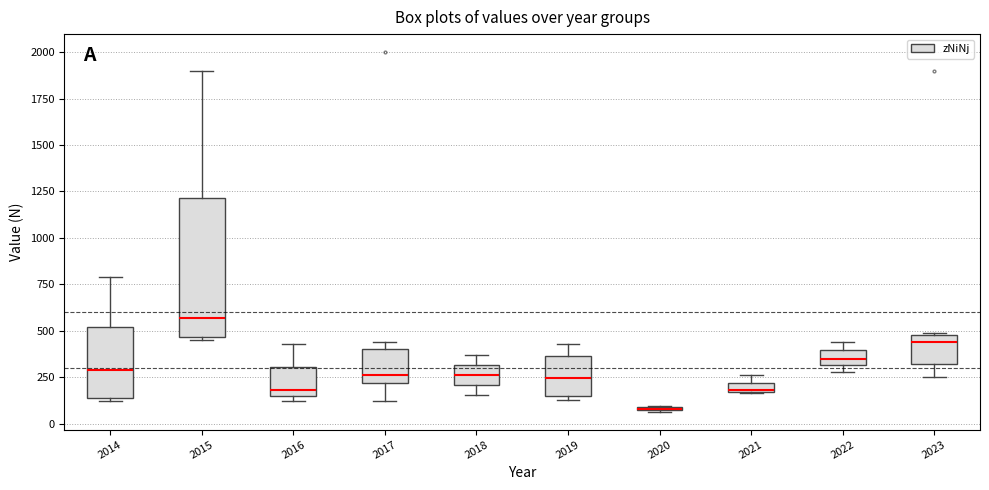

Comparing the boxes themselves (not the whiskers), which one is the tallest?

2015